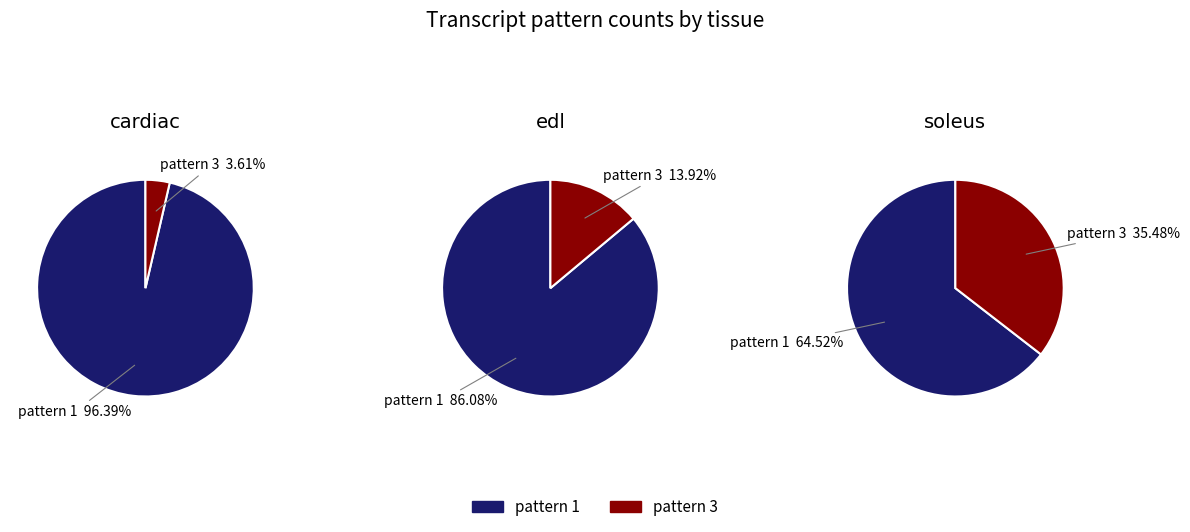

Which slice is the smallest?

3